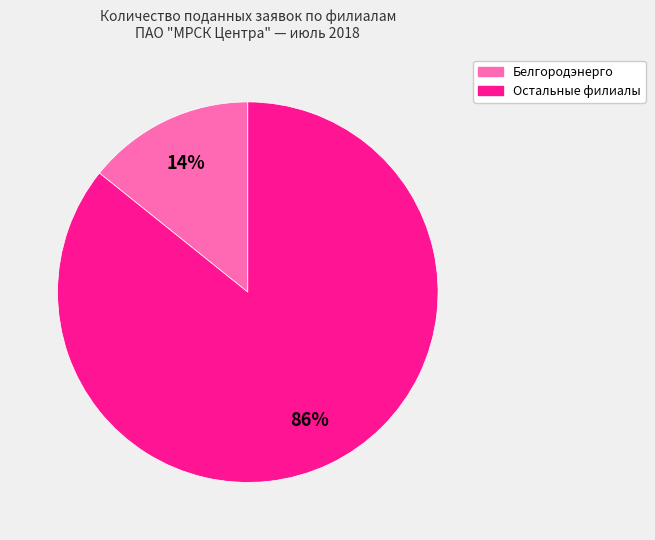

To the nearest percent, what is the average slice percentage?

50%